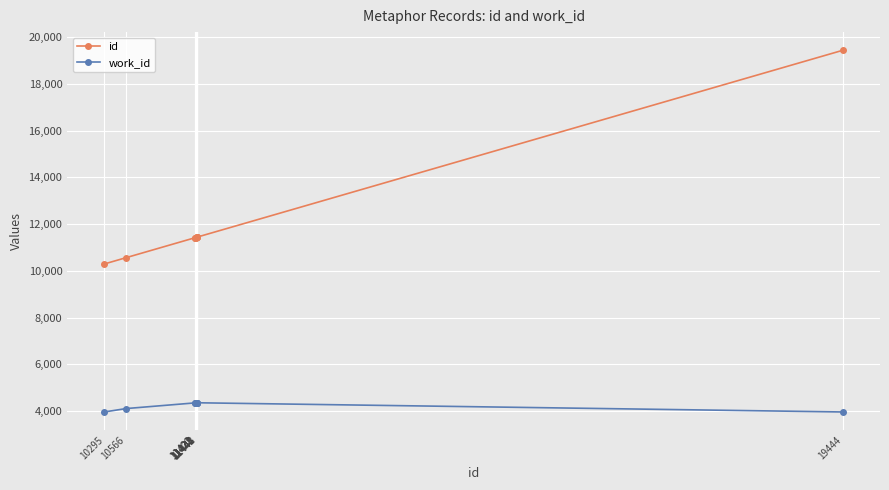

What is the difference between the second highest and minimum values in the work_id series?

390